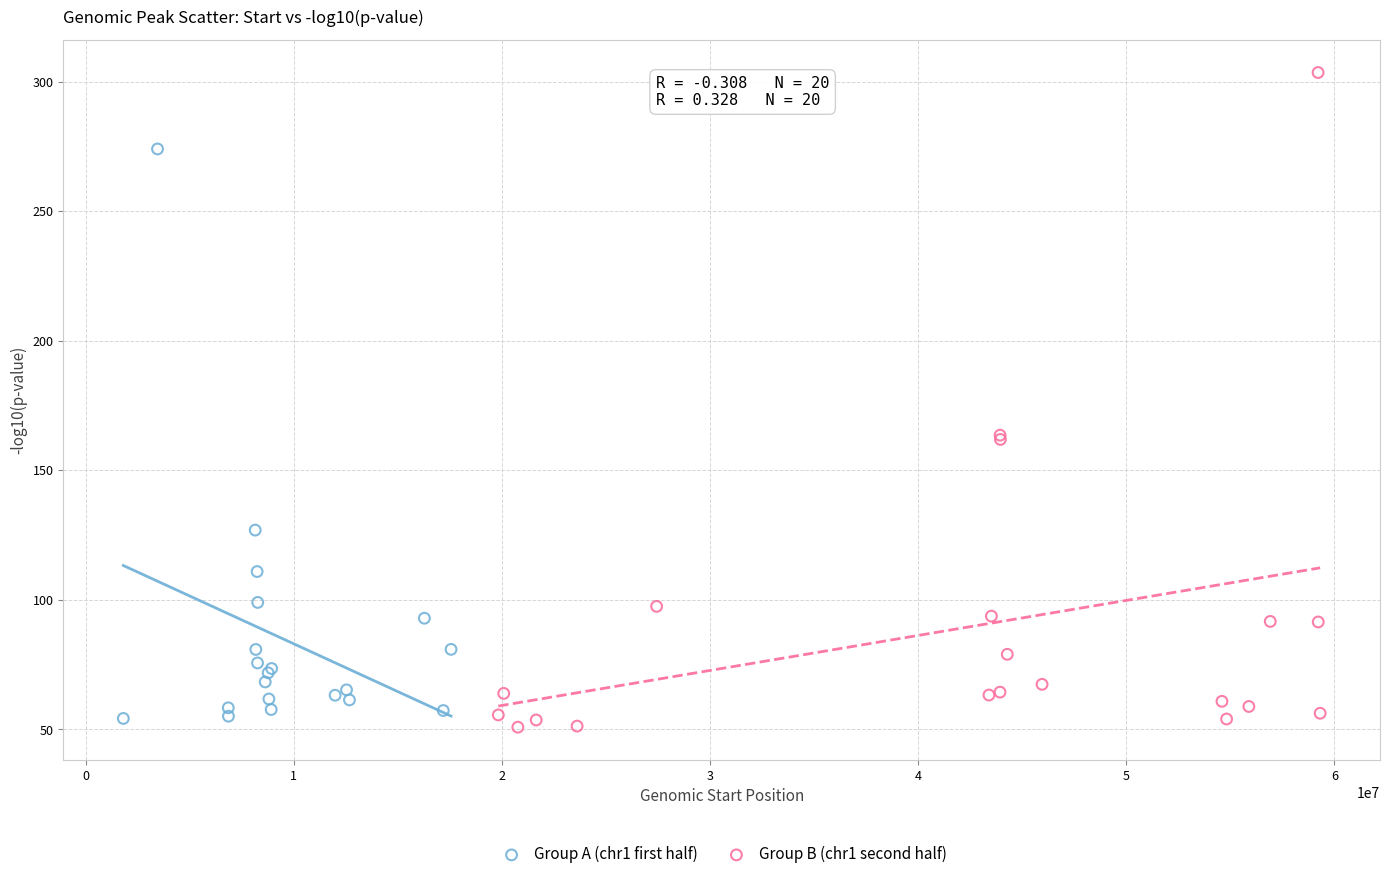

Which series reaches the minimum Y coordinate?

Group B (chr1 second half)